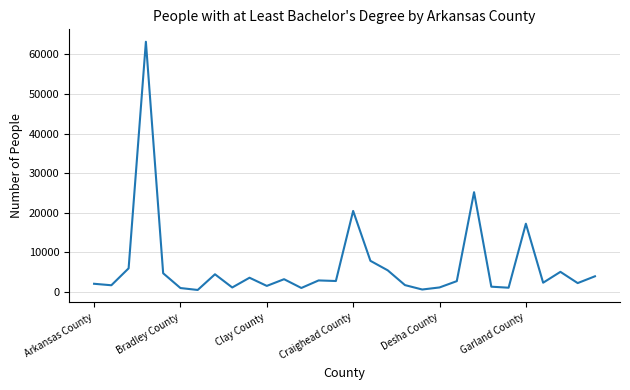

What is the difference between the maximum and minimum values?

62790